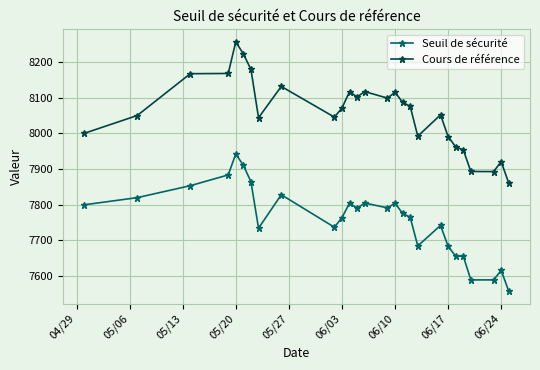

What is the average value of the Seuil de sécurité series?

7757.4